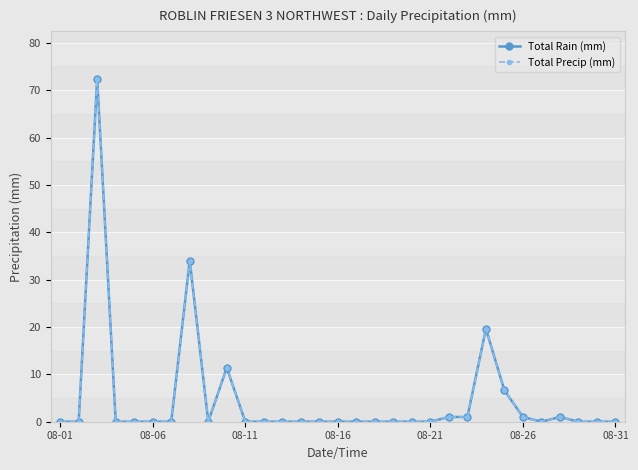

Where is Total Rain (mm) nearest to the value 36?

7